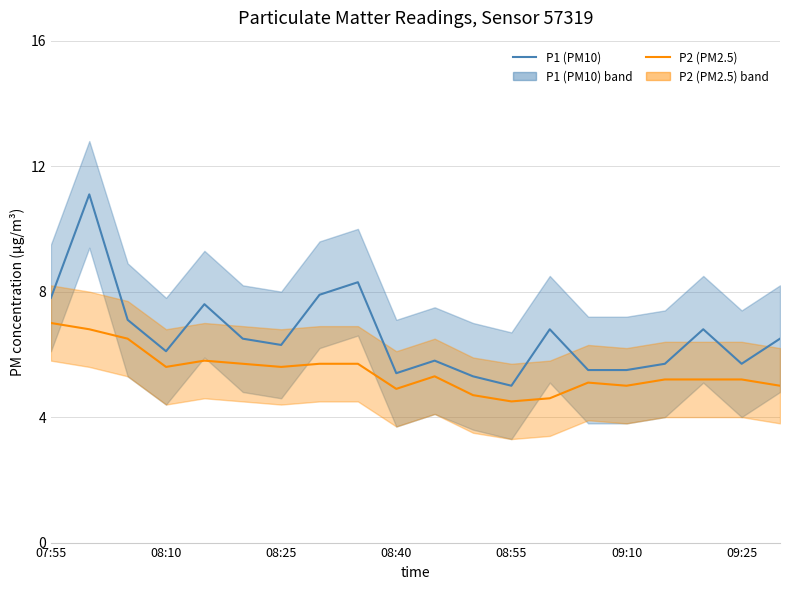

Does the chart display data point markers on the line(s)?

No